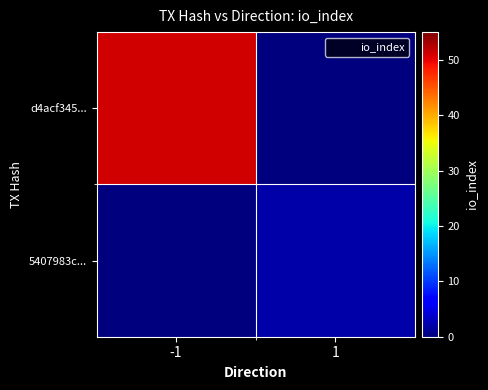

What is the difference between the highest and lowest values at -1?

51